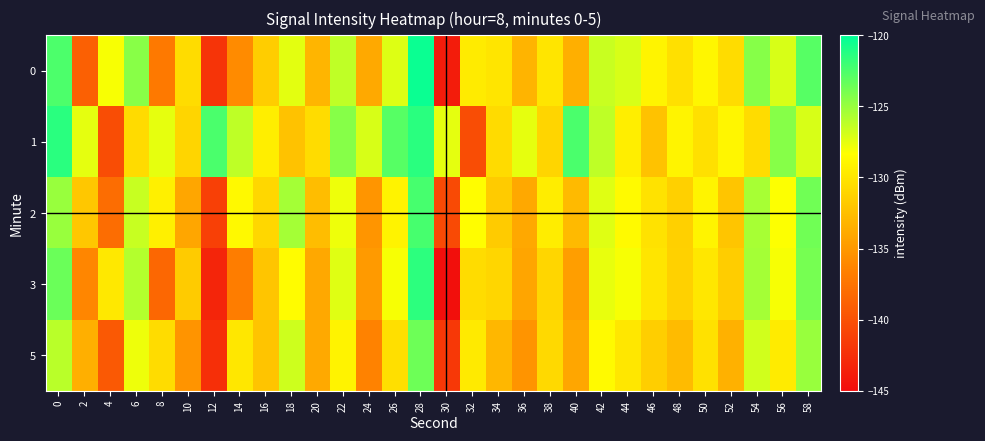

Rank the series at 10 from highest to lowest value.

0, 1, 3, 2, 5